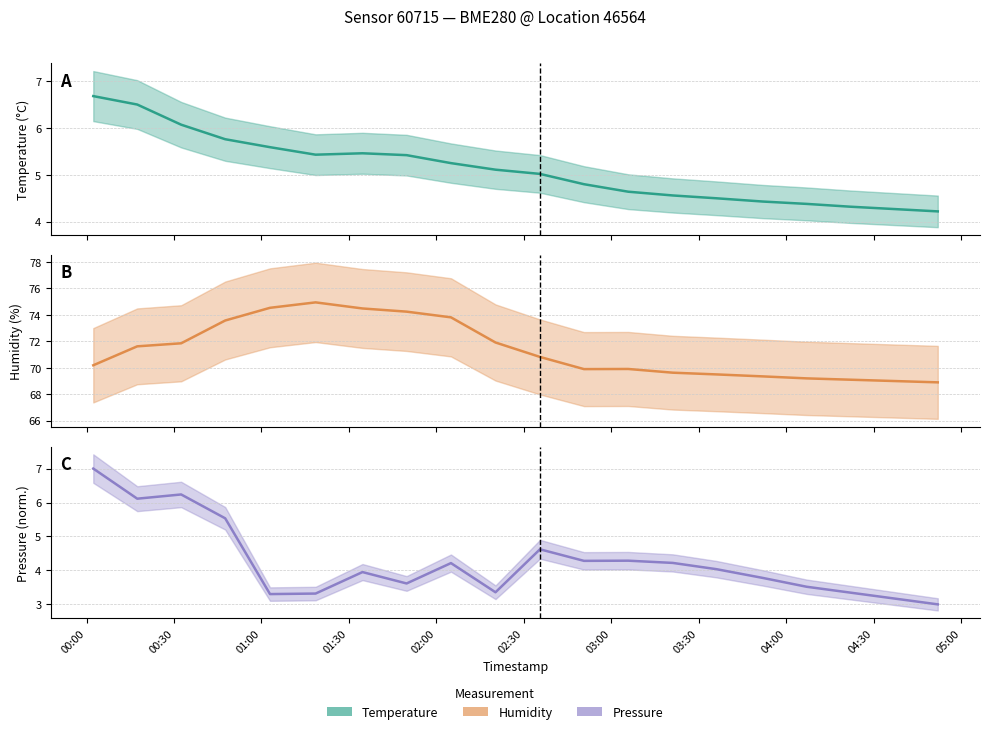

What are all the series names shown in the legend?

temperature, humidity, pressure